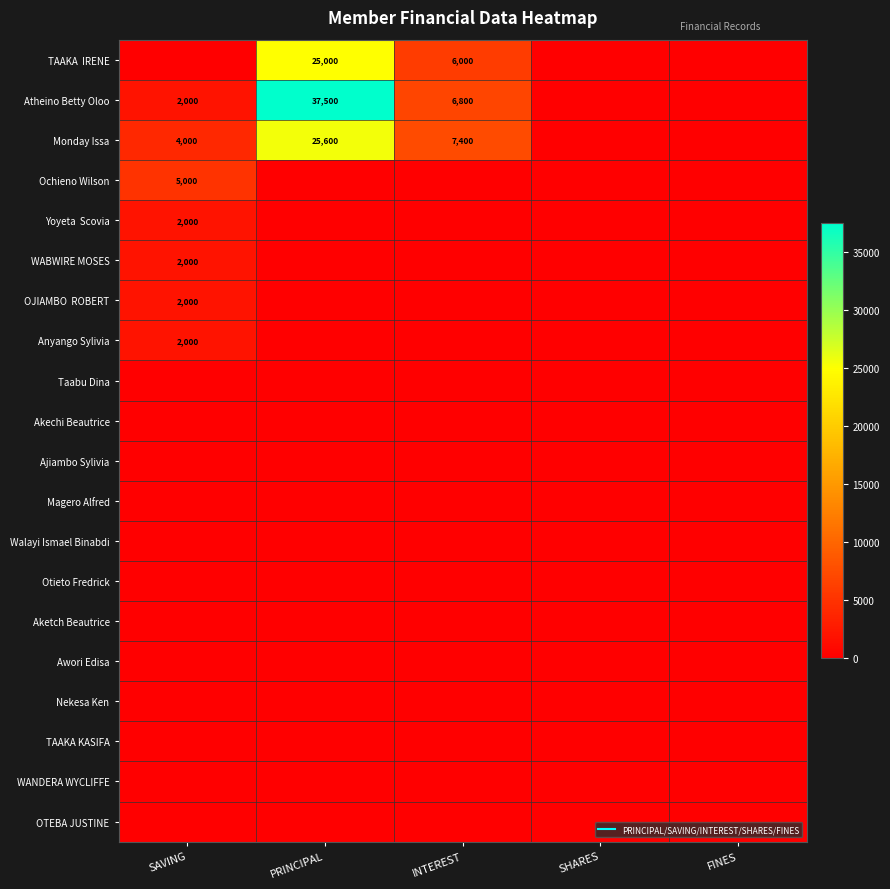

Which has a higher value, SAVING or FINES?

SAVING